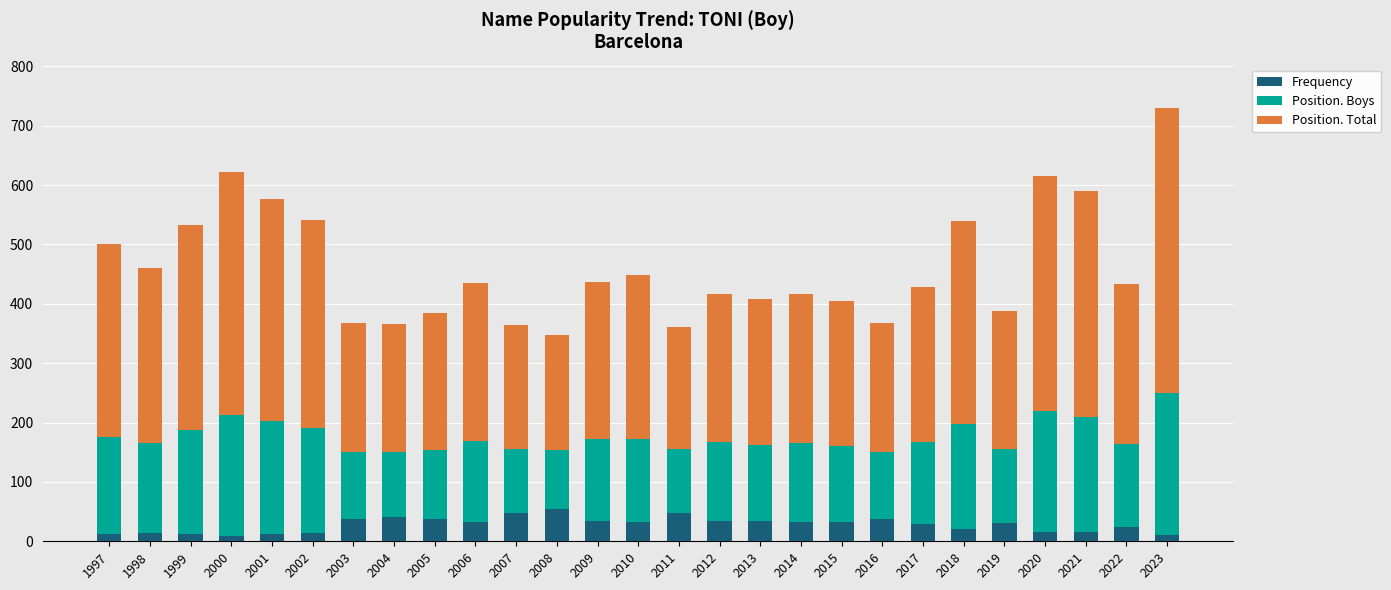

What is the highest value of the Frequency series?

54